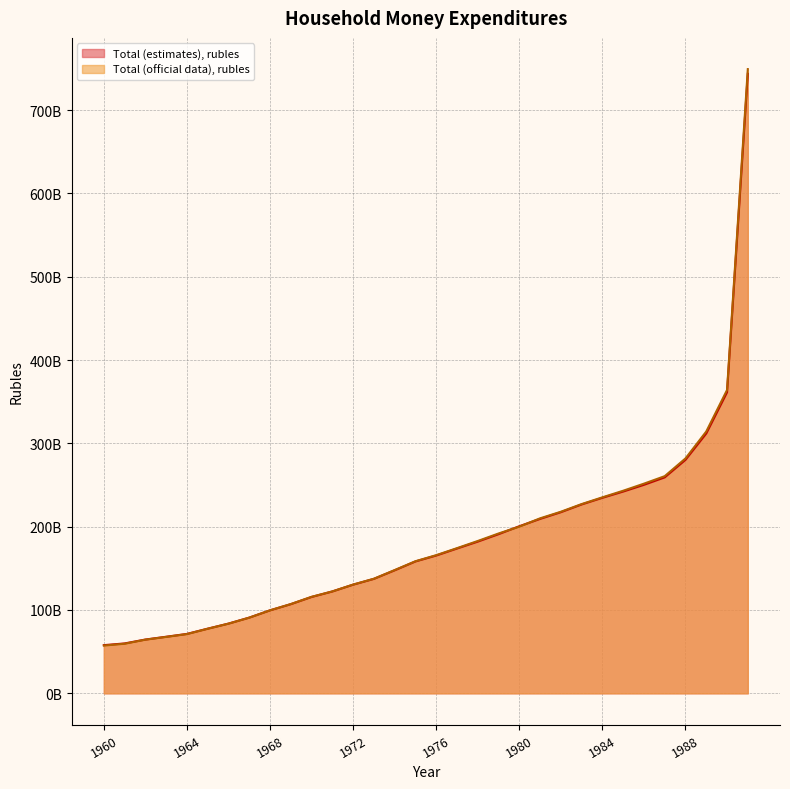

What is the difference between the maximum and second lowest values in the Total (estimates), rubles series?

683632767211.9